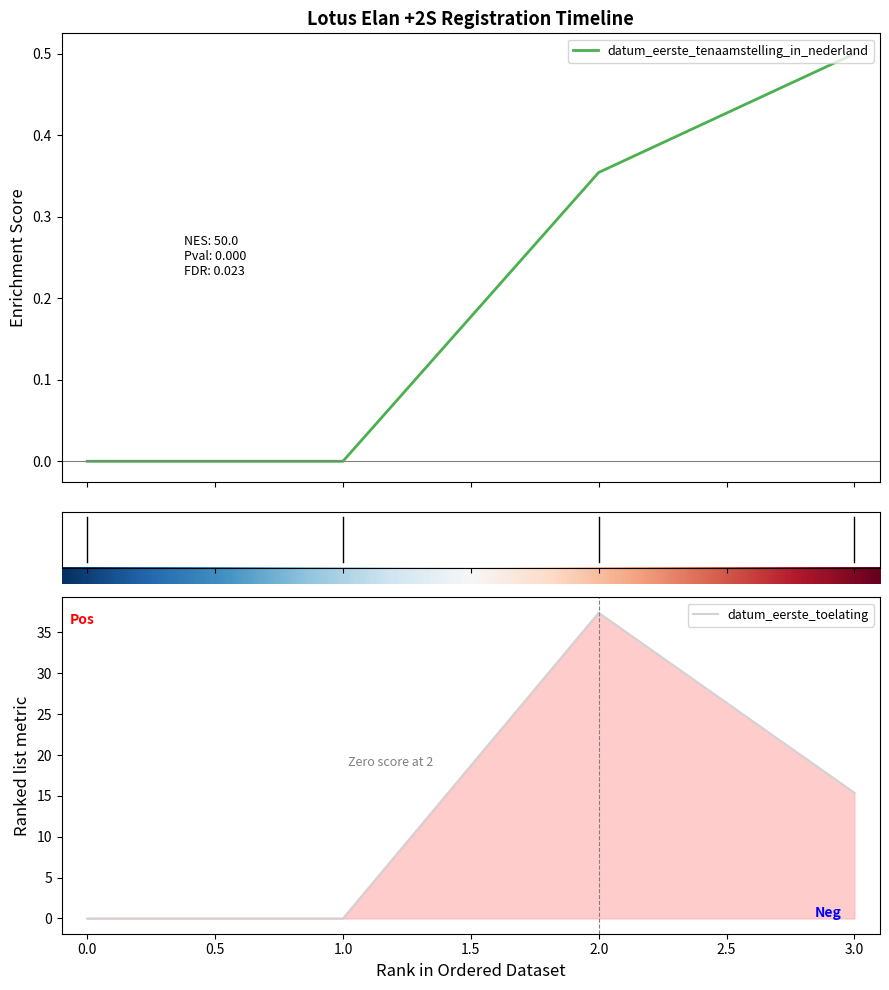

How many lines are shown in the chart?

1